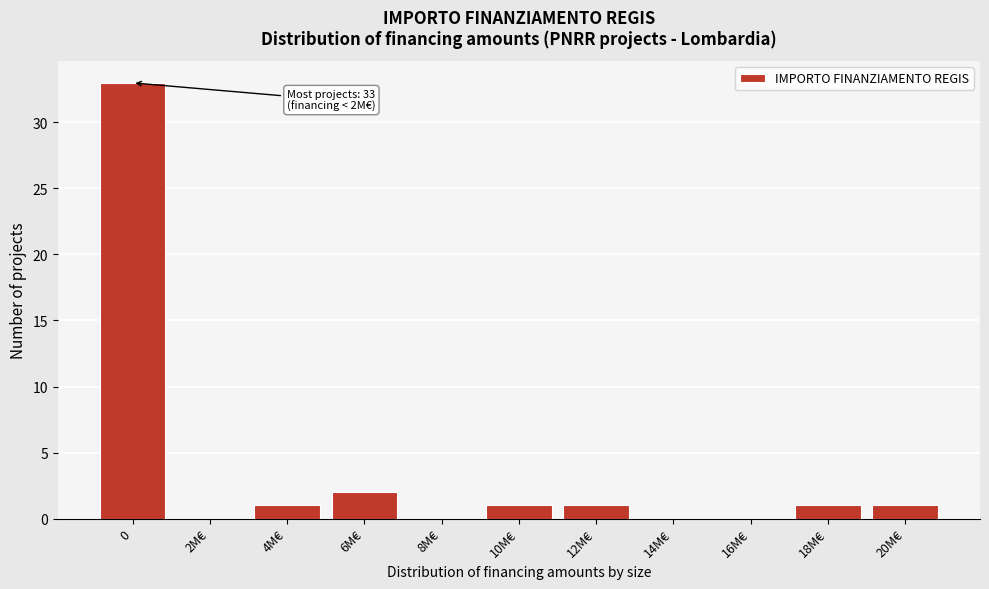

Reading left to right, extract all data points from this chart.

0=33	2M€=0	4M€=1	6M€=2	8M€=0	10M€=1	12M€=1	14M€=0	16M€=0	18M€=1	20M€=1